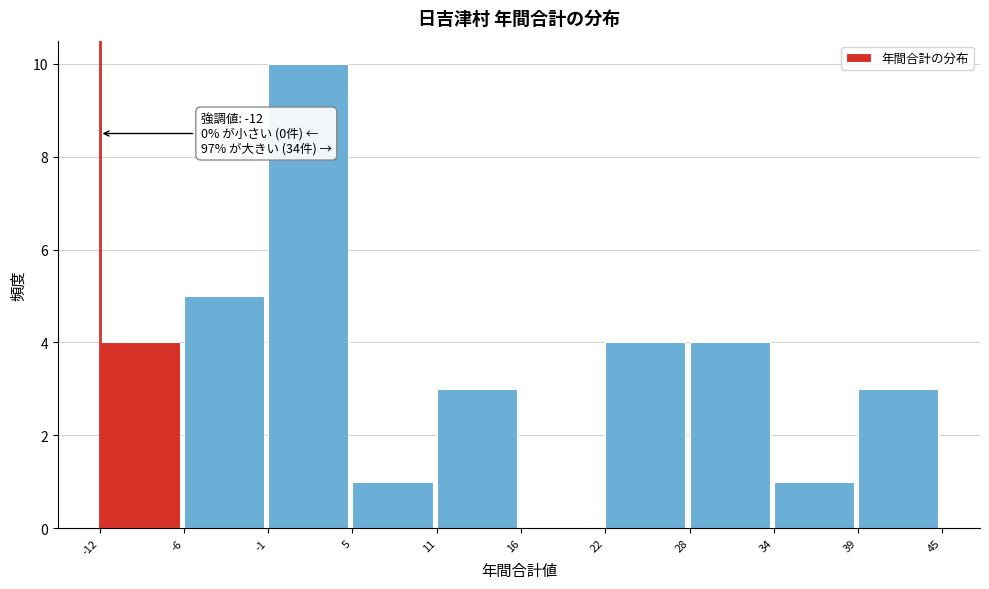

Over which range of the x-axis is the bar tallest?

-1 to 5